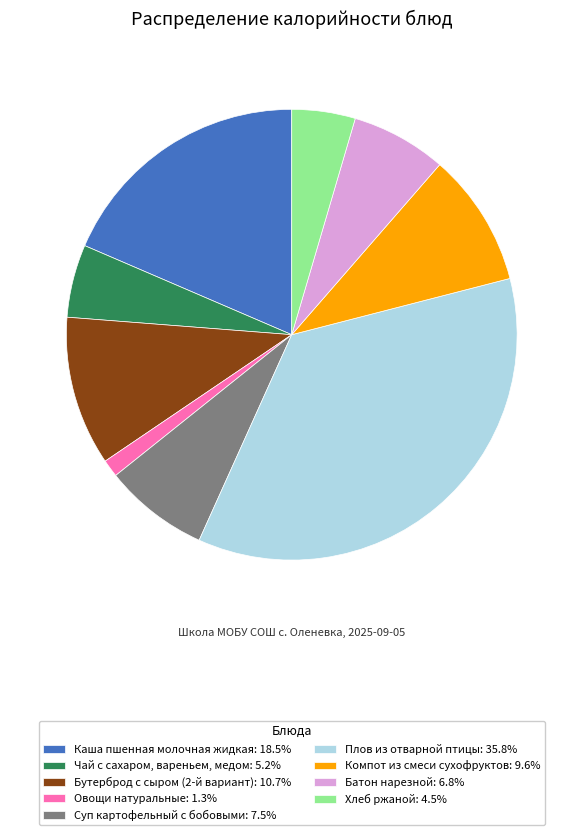

Is it true that Суп картофельный с бобовыми is 8% of the pie?

True